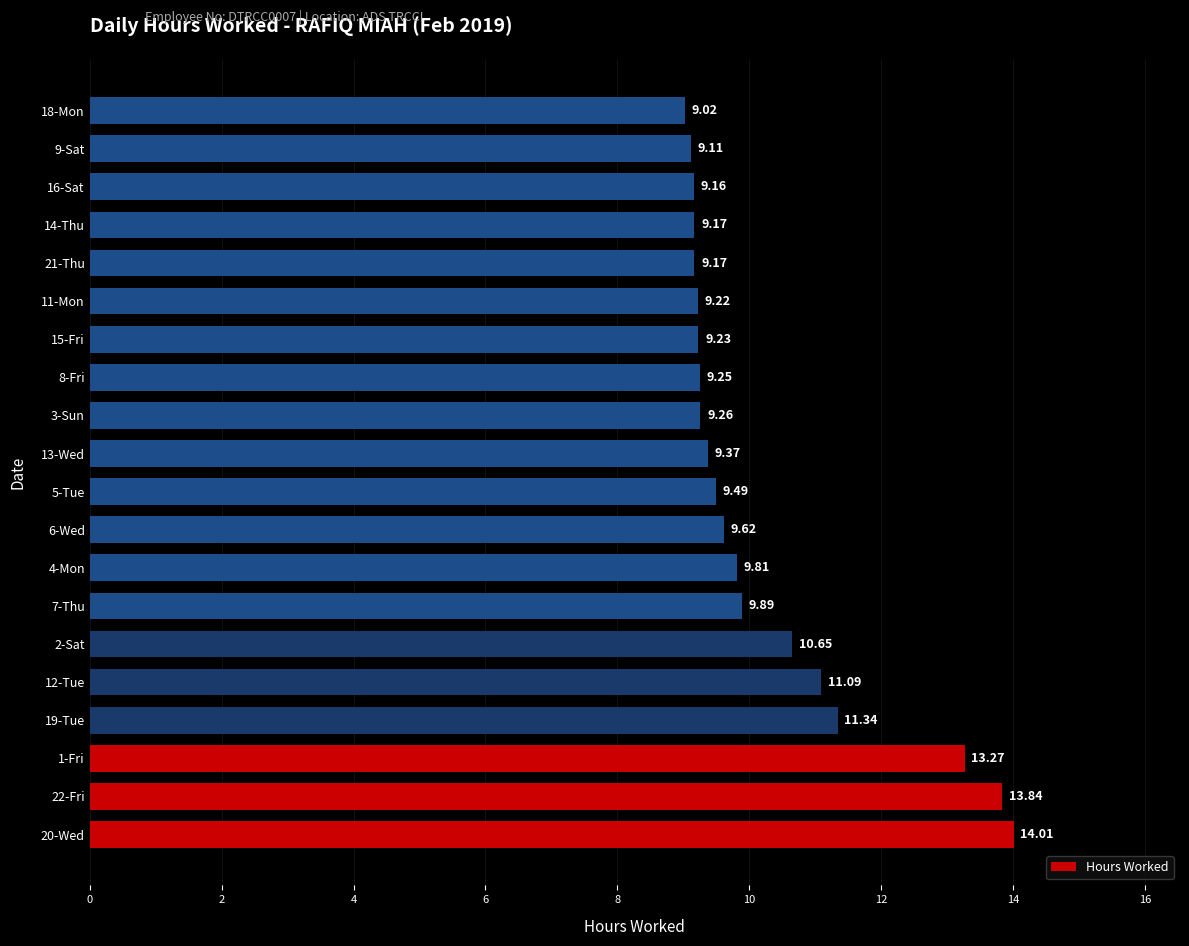

Between 8-Fri and 7-Thu, which is larger?

7-Thu